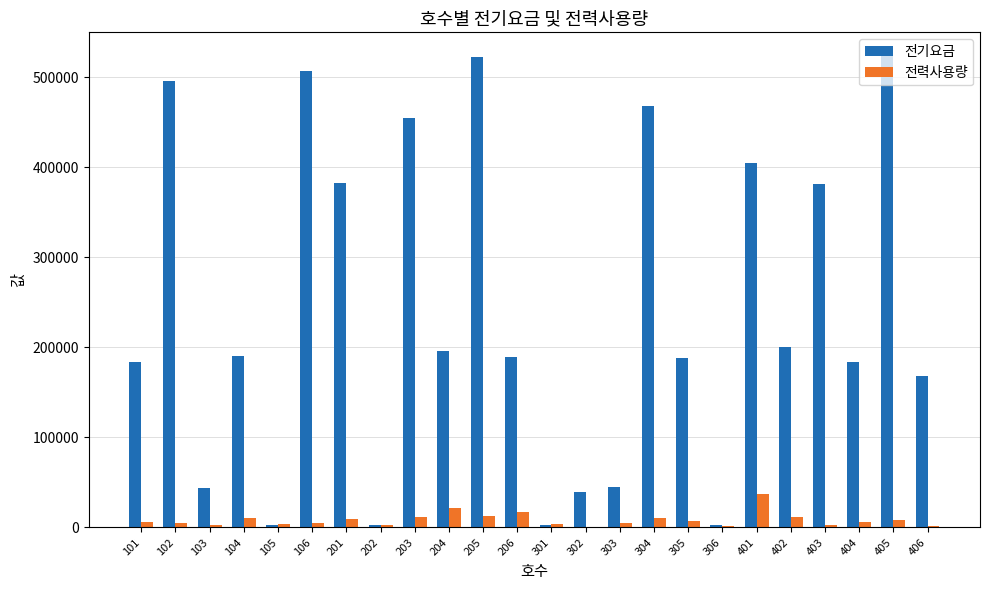

What is the maximum value for 전기요금?

523808.4